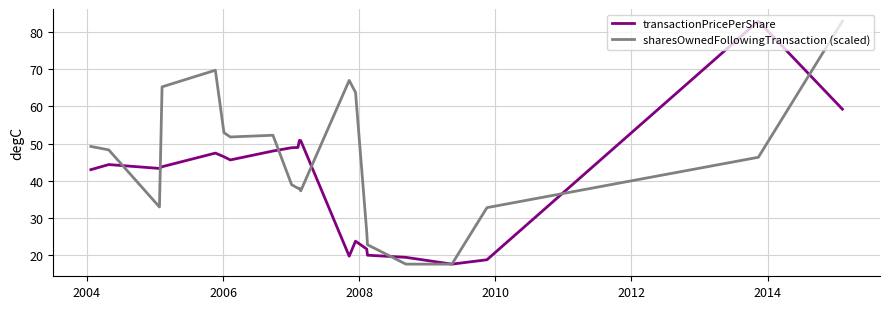

What is the maximum value for transactionPricePerShare?

82.9